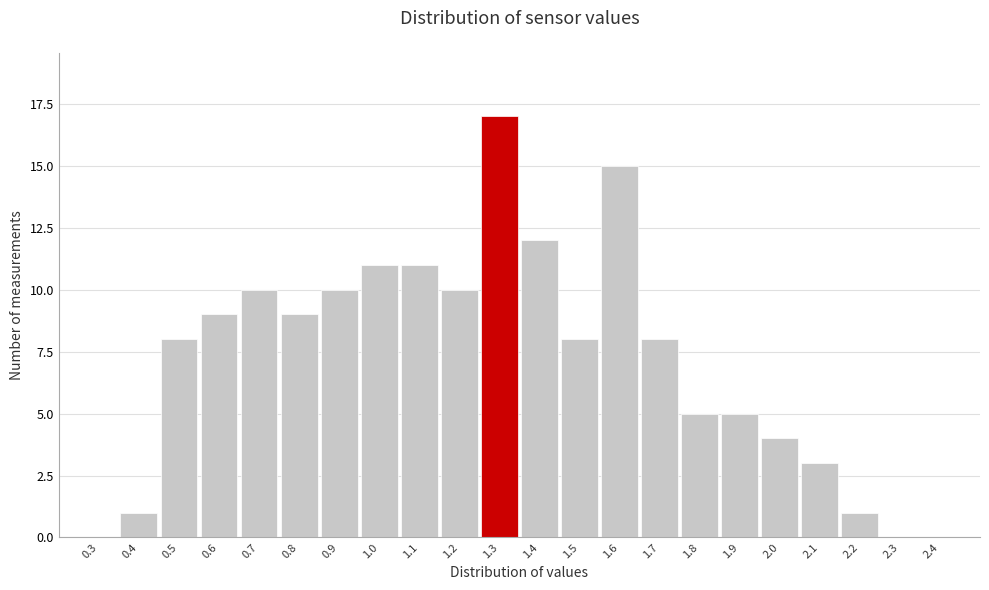

Reading left to right, list all the values displayed in this chart.

0.3=0	0.4=1	0.5=8	0.6=9	0.7=10	0.8=9	0.9=10	1.0=11	1.1=11	1.2=10	1.3=17	1.4=12	1.5=8	1.6=15	1.7=8	1.8=5	1.9=5	2.0=4	2.1=3	2.2=1	2.3=0	2.4=0